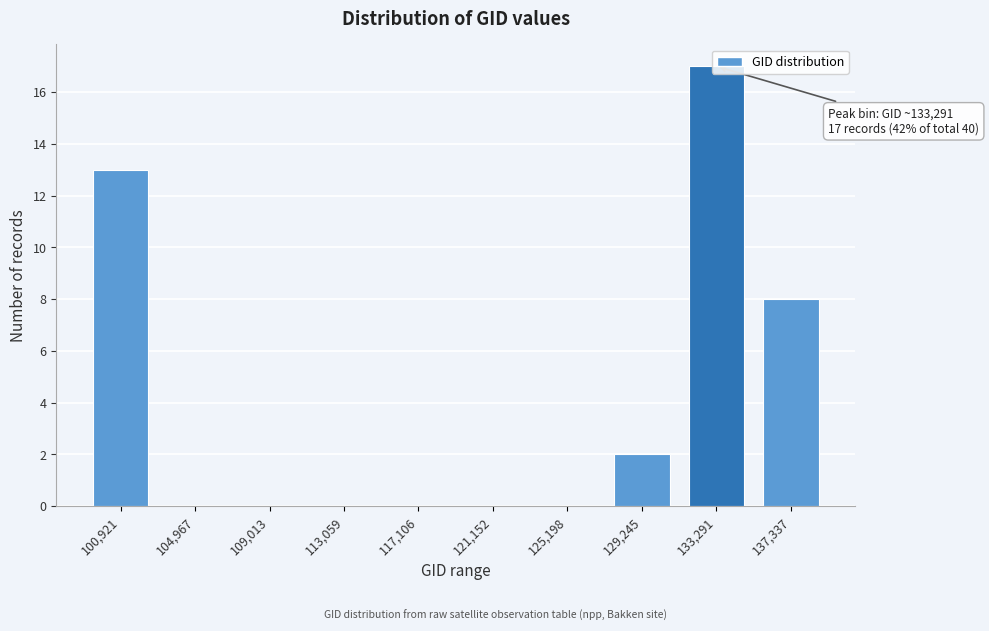

Approximately how many times larger is the value at 137,337 compared to 100,921?

0.6